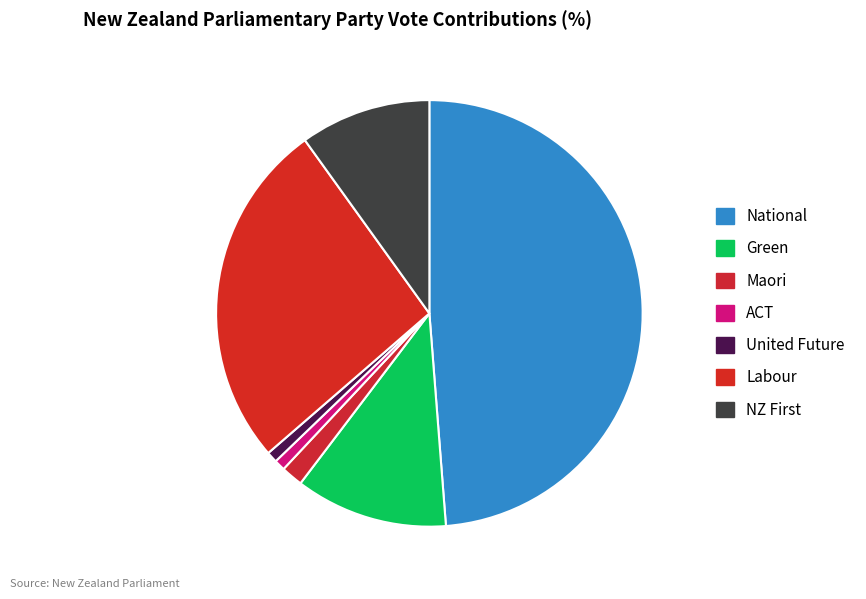

How many slices are in this pie chart?

7